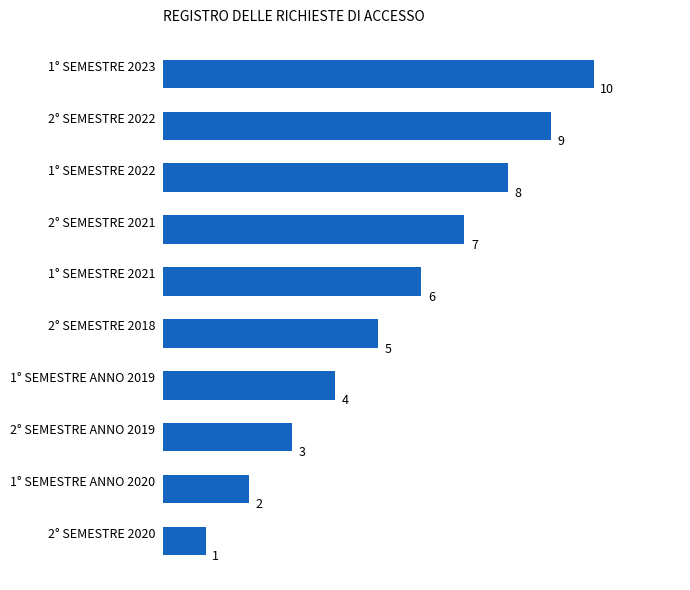

The chart shows a value of 3 at 1° SEMESTRE 2021. True or false?

False